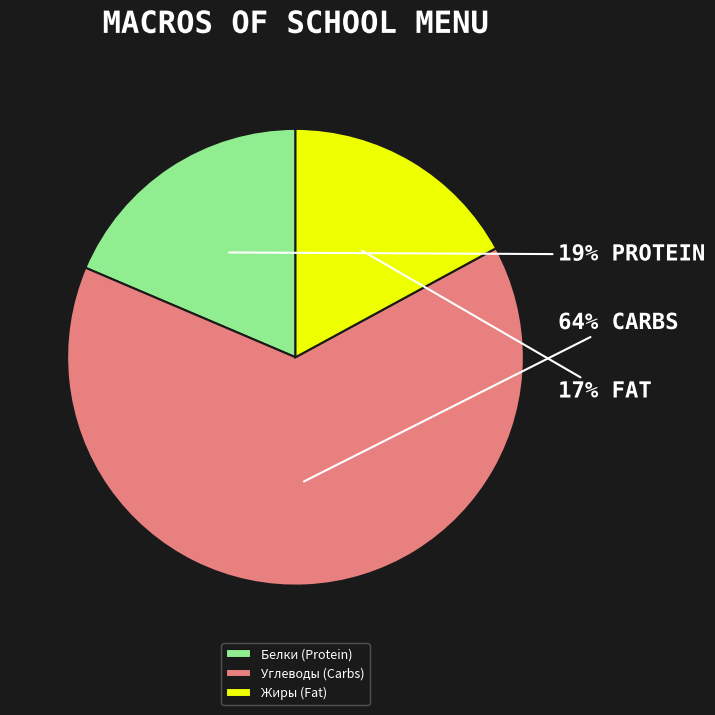

Rank the categories by value from highest to lowest.

Углеводы (Carbs), Белки (Protein), Жиры (Fat)